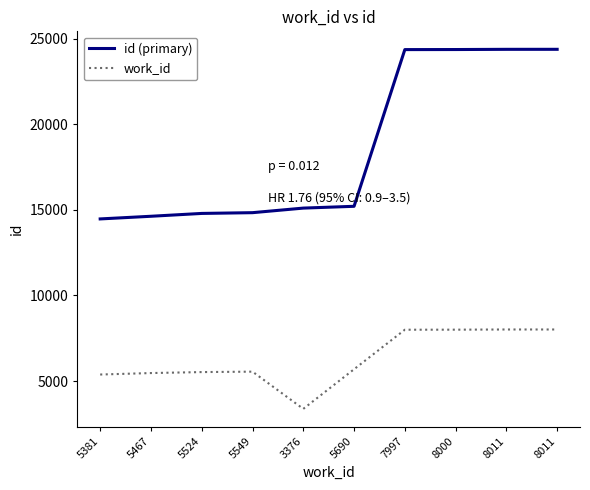

What are all the series names shown in the legend?

id (primary), work_id